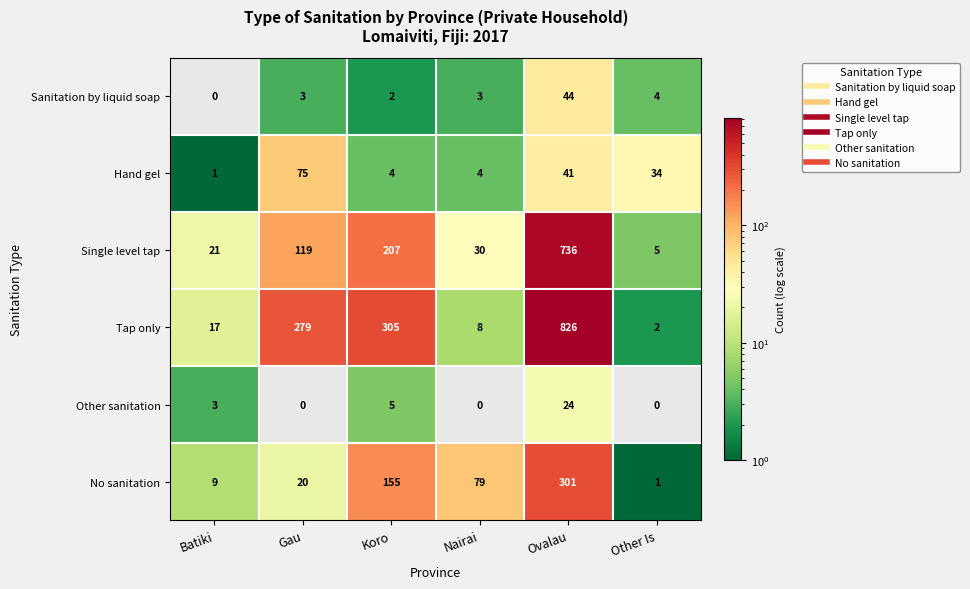

What is the approximate value of Tap only at Ovalau, to the nearest 50?

850